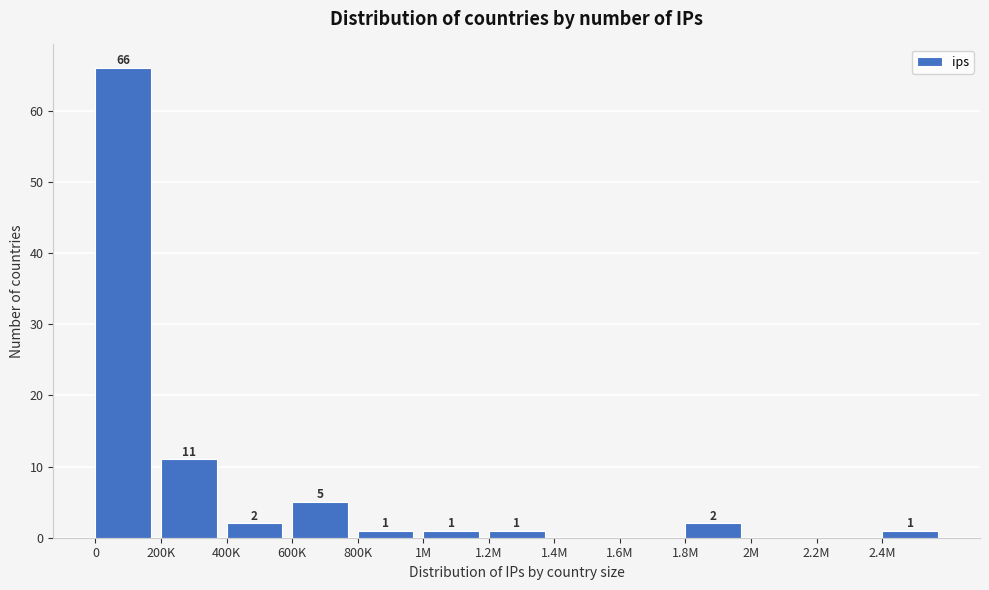

Reading left to right, extract all data points from this chart.

0=66	200K=11	400K=2	600K=5	800K=1	1M=1	1.2M=1	1.4M=0	1.6M=0	1.8M=2	2M=0	2.2M=0	2.4M=1